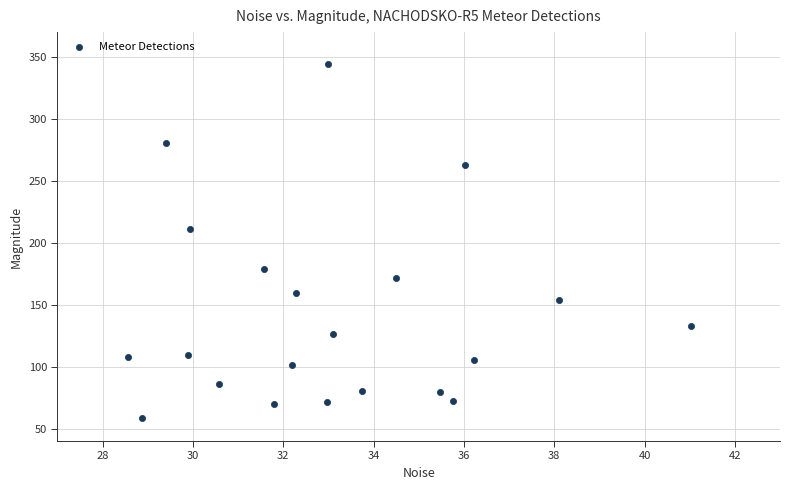

What Y value in the scatter plot is closest to 201?

211.1